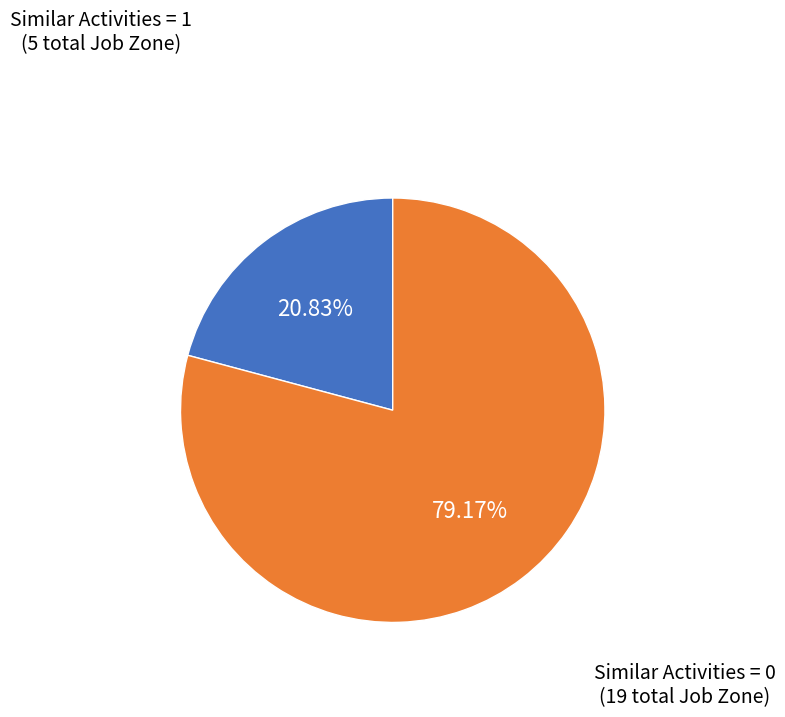

Is there any slice that represents more than half of the pie?

Yes